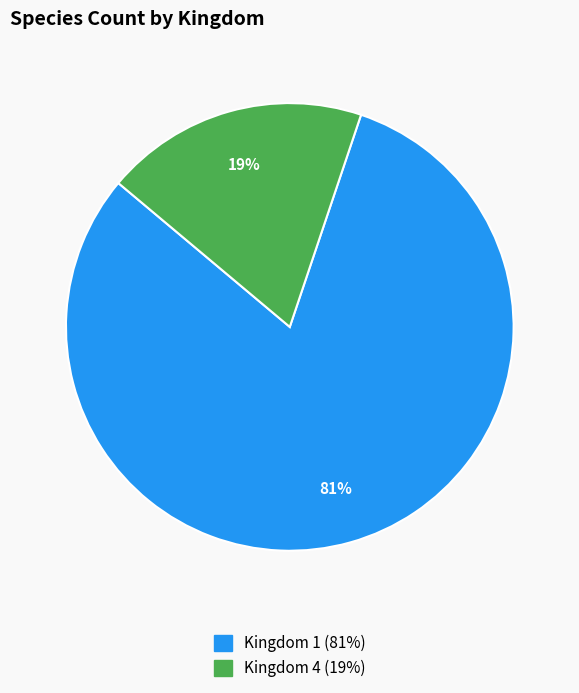

Which slice is the smallest?

Kingdom 4 (19%)